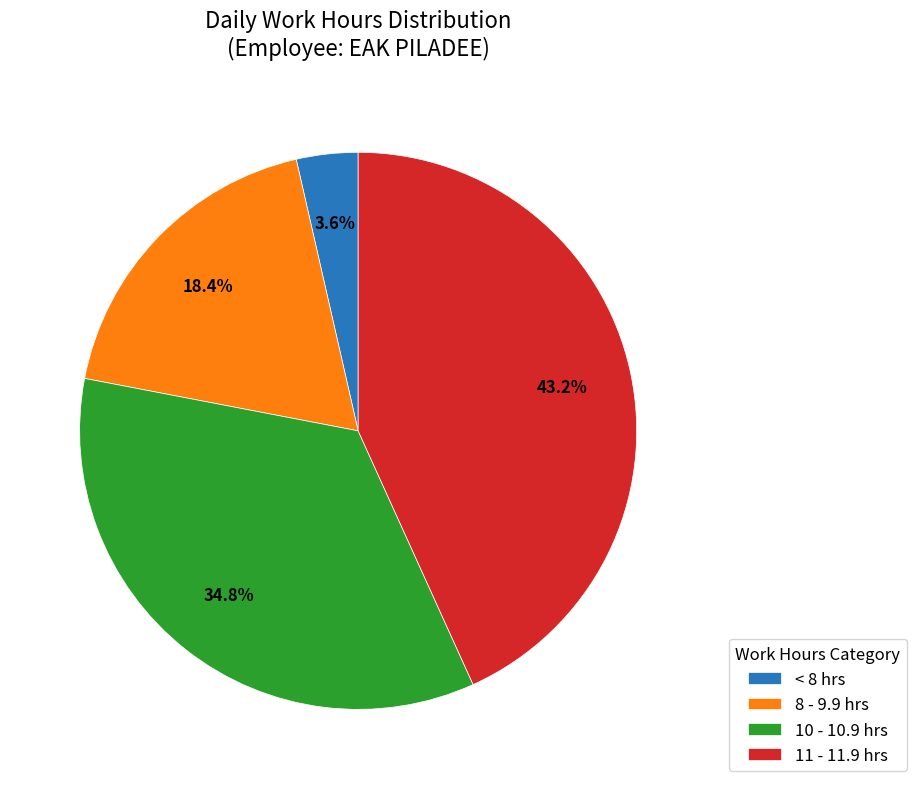

Is there any slice that represents more than half of the pie?

No